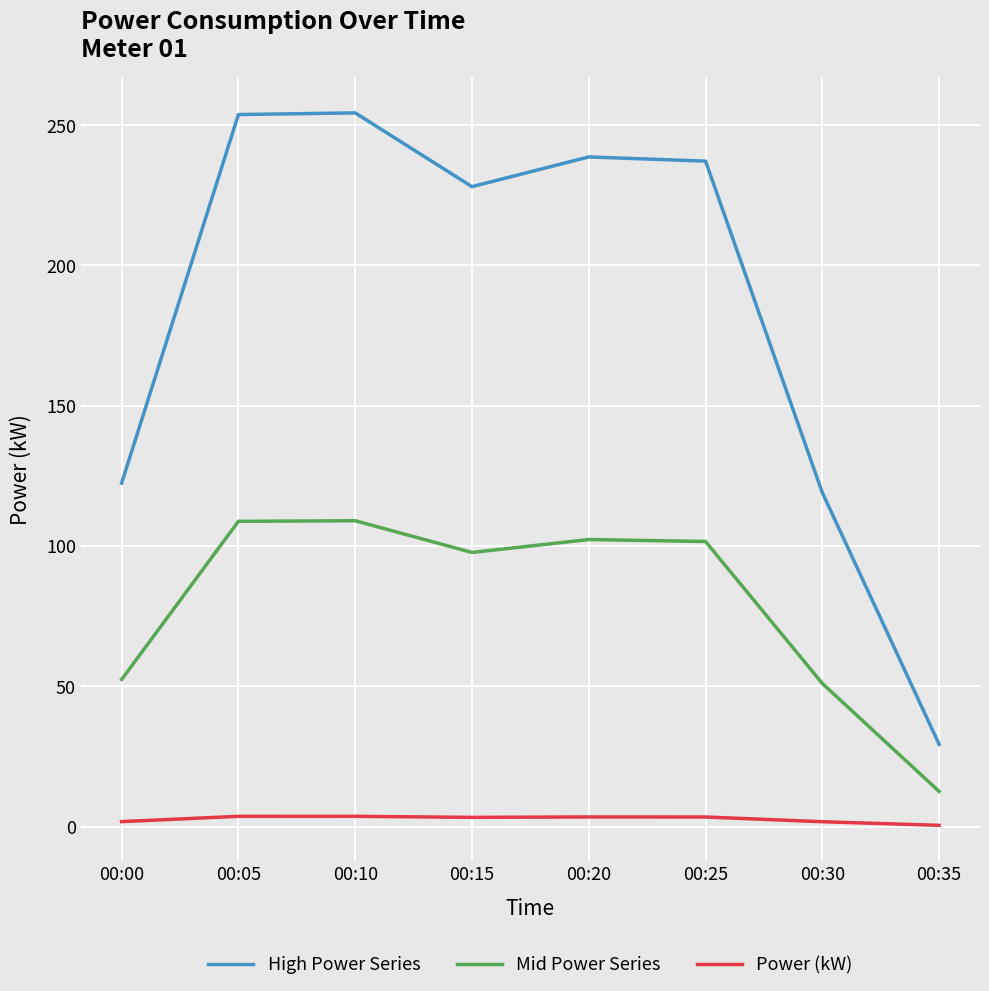

Which series has the largest total across all categories?

High Power Series